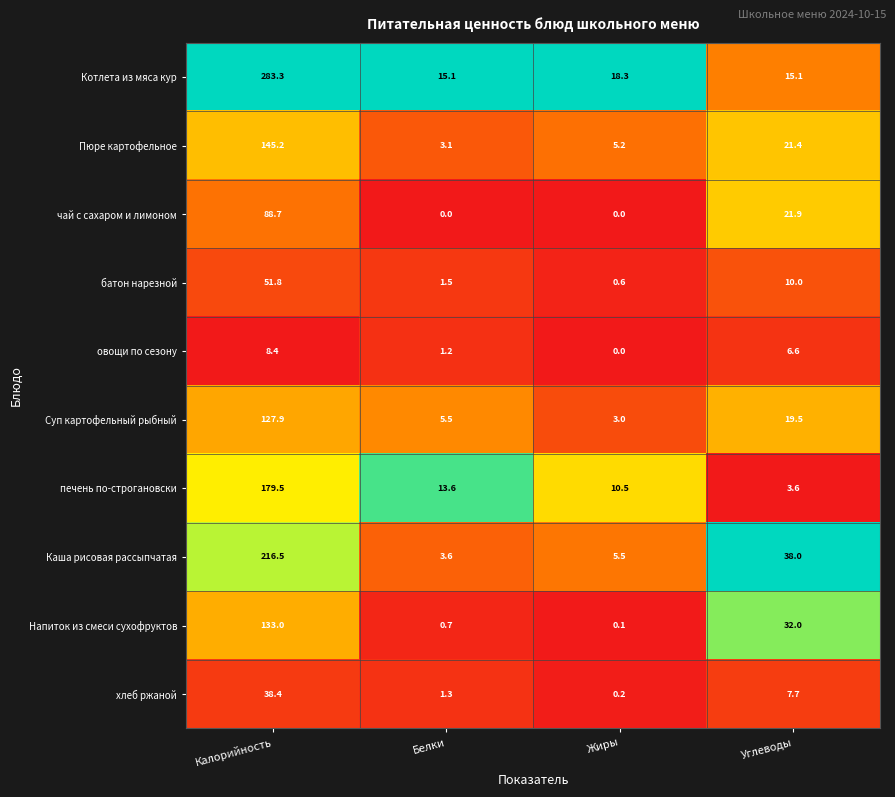

True or false: Пюре картофельное has a value of 3.1 at Белки.

True